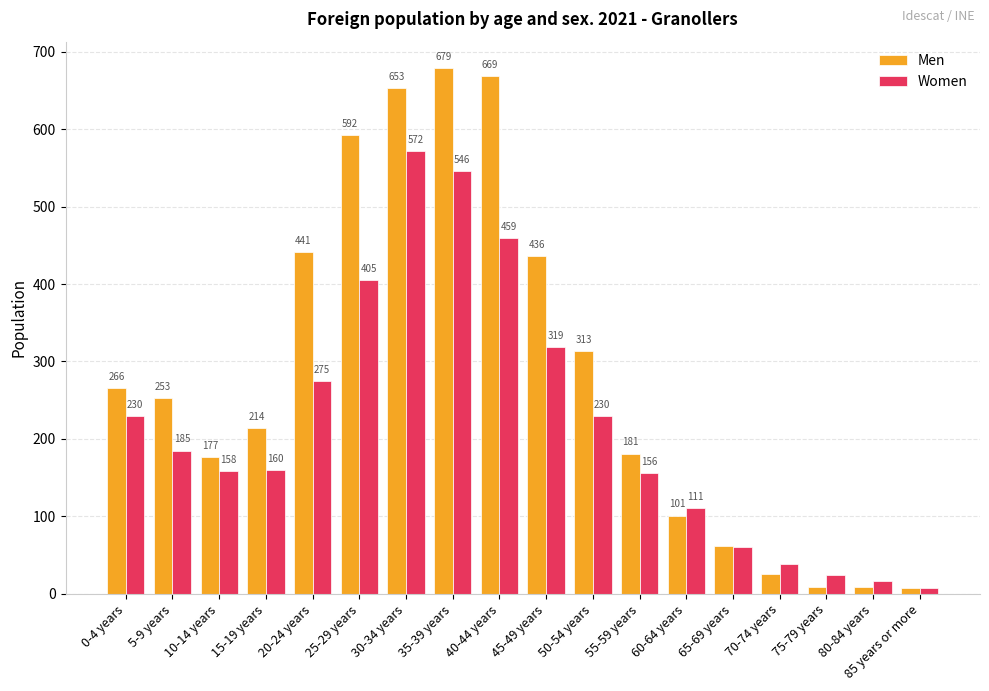

The Men series shows 313 at 50-54 years. True or false?

True